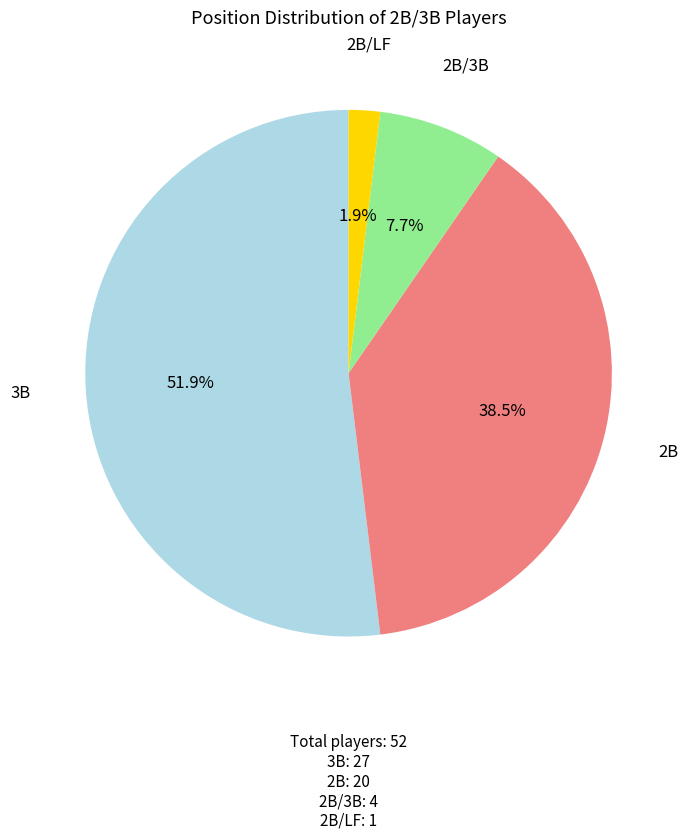

Is there any slice that represents more than half of the pie?

Yes